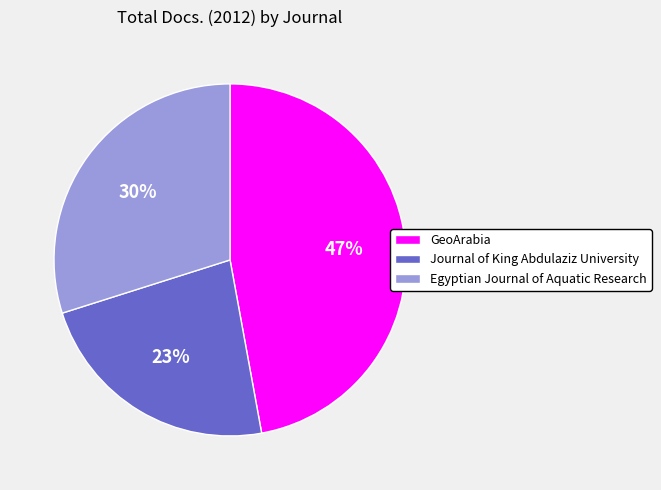

Which has a higher value, Egyptian Journal of Aquatic Research or Journal of King Abdulaziz University?

Egyptian Journal of Aquatic Research